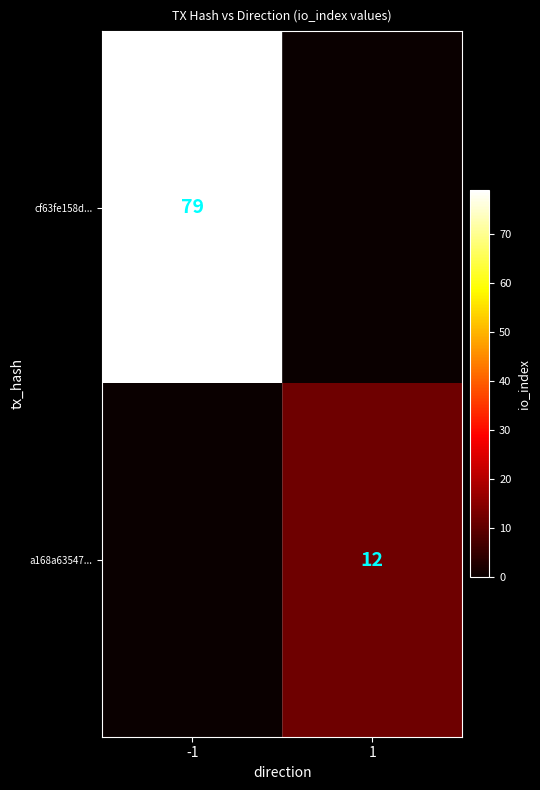

At how many categories does at least one series exceed 54?

1